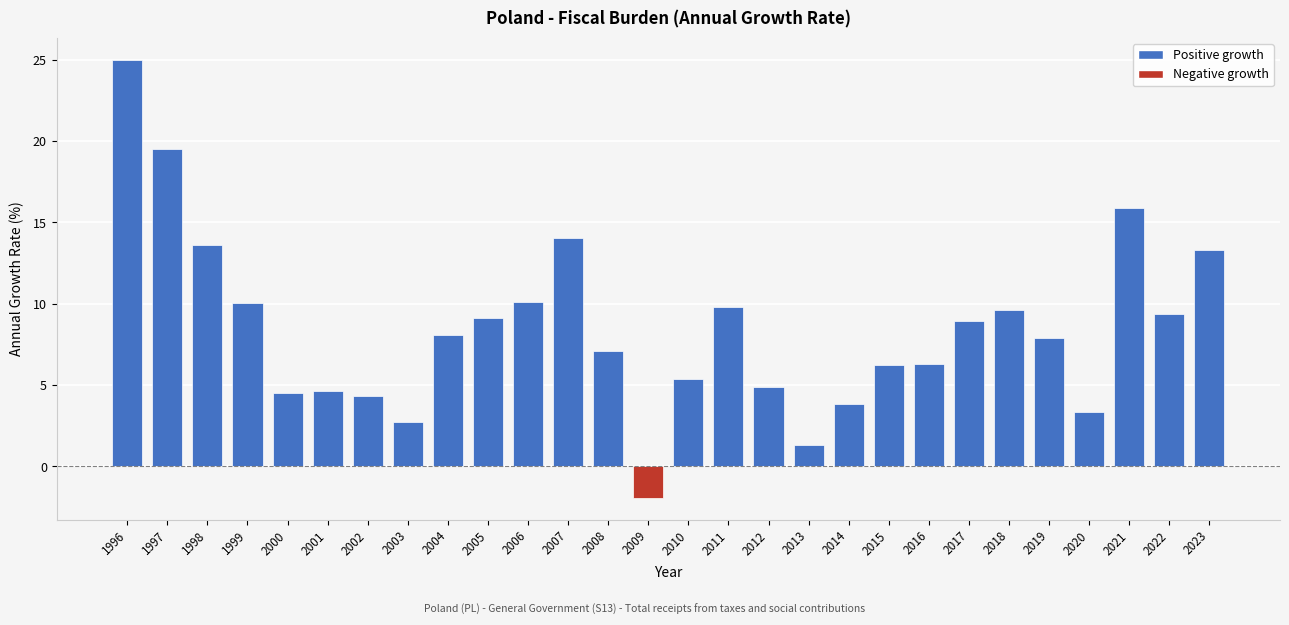

What is the greatest value displayed?

25.0